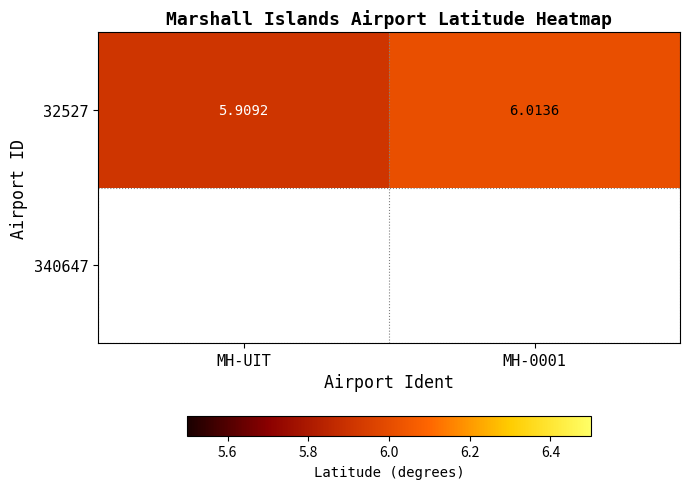

The value at MH-UIT is 3.4. True or false?

False